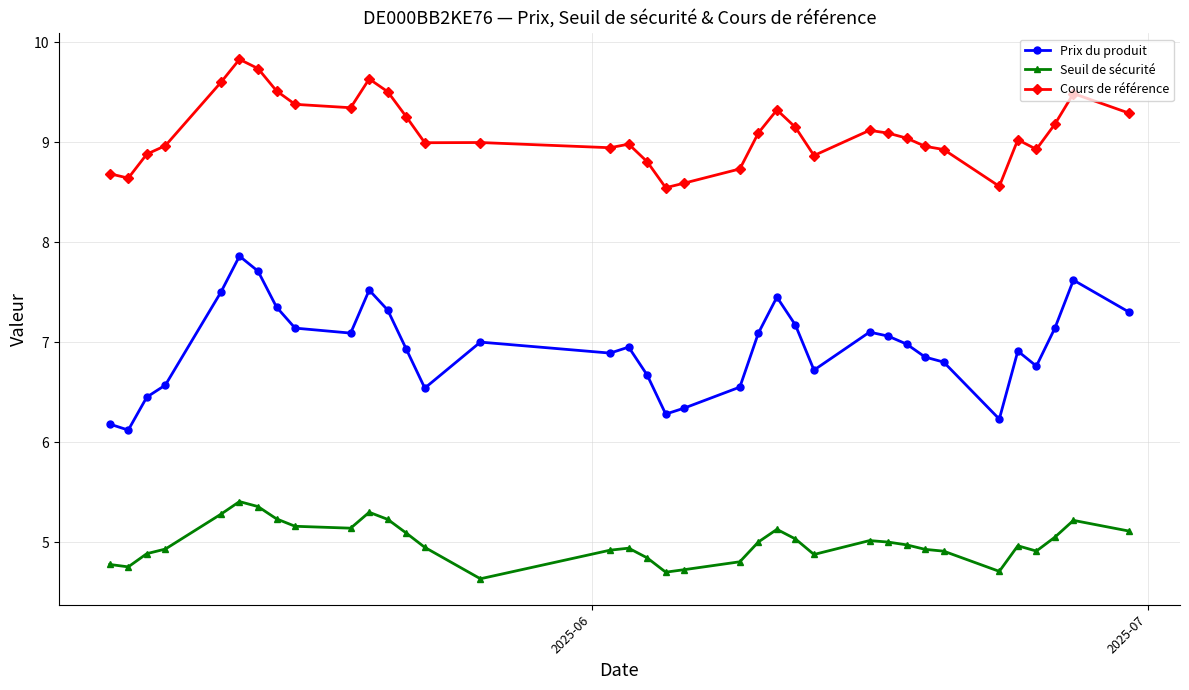

What is the sum of all Prix du produit values?

250.1